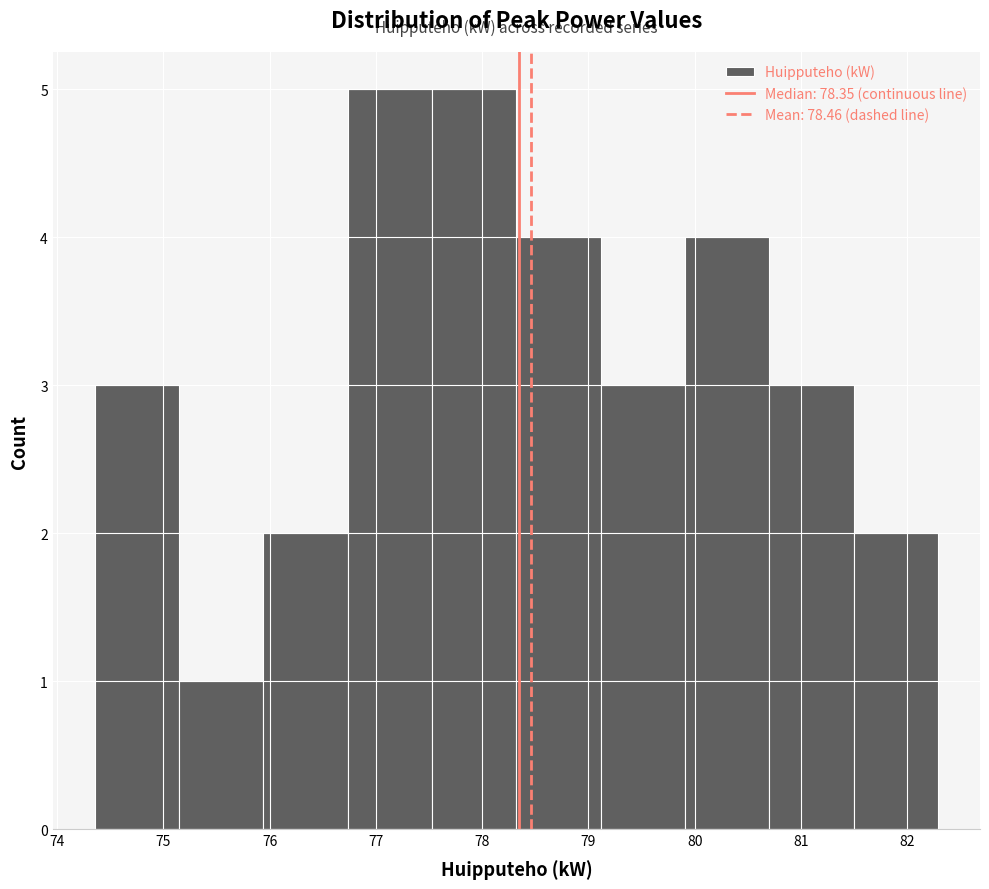

Reading left to right, list every bar in this chart as the range it spans on the x-axis followed by its height. Neither the bar edges nor the heights are printed on the chart, so give them approximately, as read against the axes.

74.4 to 75.1: 3
75.1 to 75.9: 1
75.9 to 76.7: 2
76.7 to 77.5: 5
77.5 to 78.3: 5
78.3 to 79.1: 4
79.1 to 79.9: 3
79.9 to 80.7: 4
80.7 to 81.5: 3
81.5 to 82.3: 2